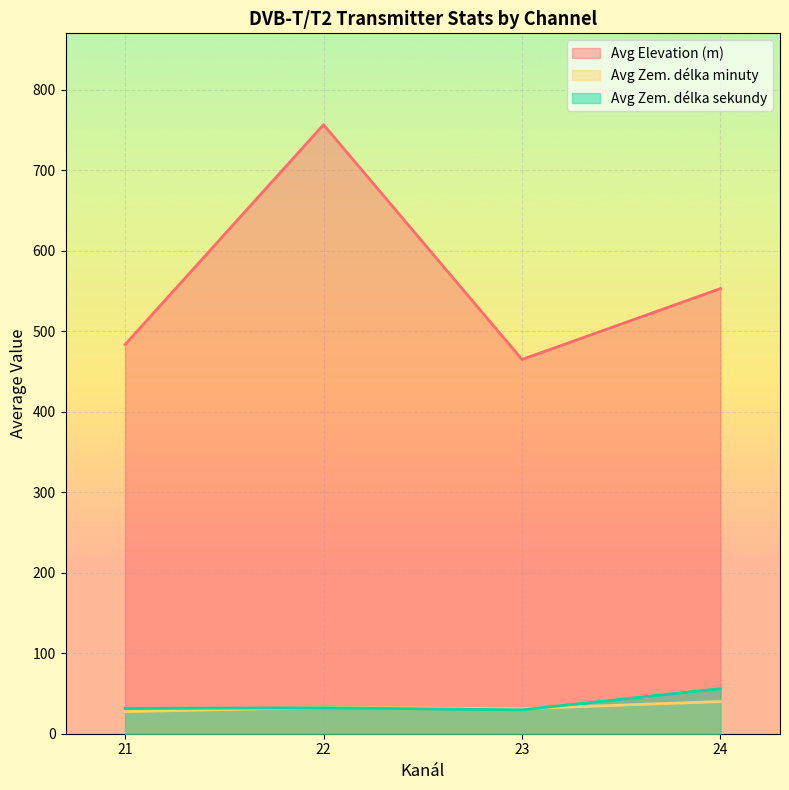

Is it true that Avg Elevation (m) equals 483.4 at 21?

True